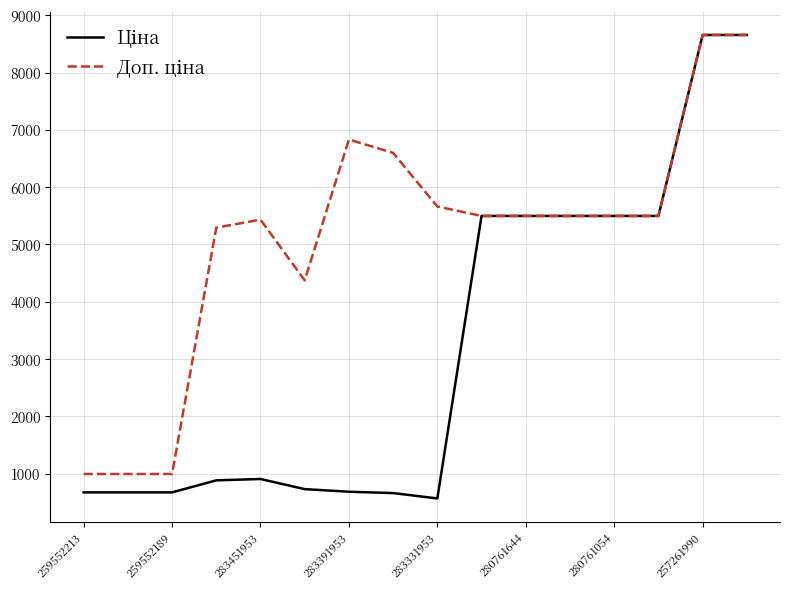

What is the greatest value displayed?

8656.2